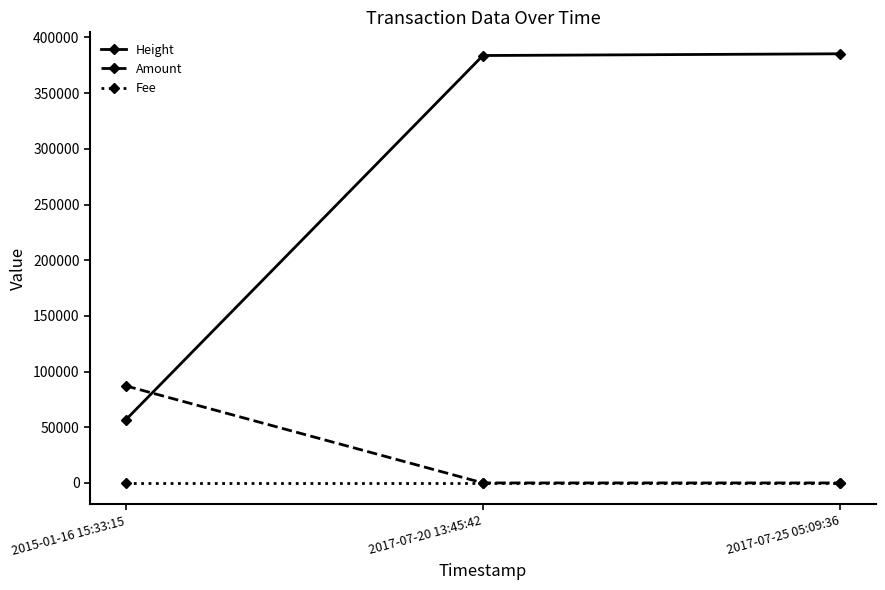

What is the minimum value for Height?

56541